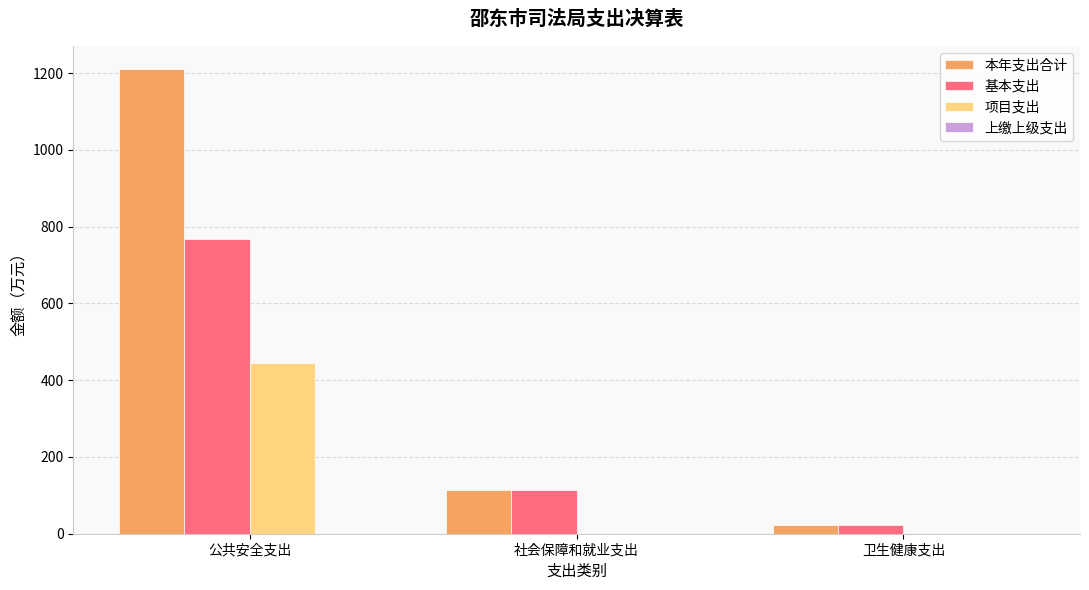

What is the greatest value displayed?

1210.5